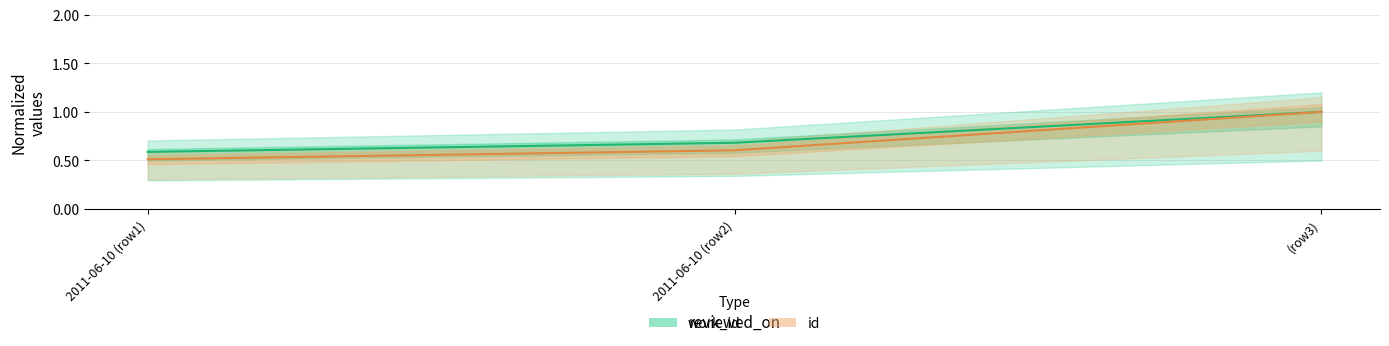

What is the smallest value displayed?

0.5